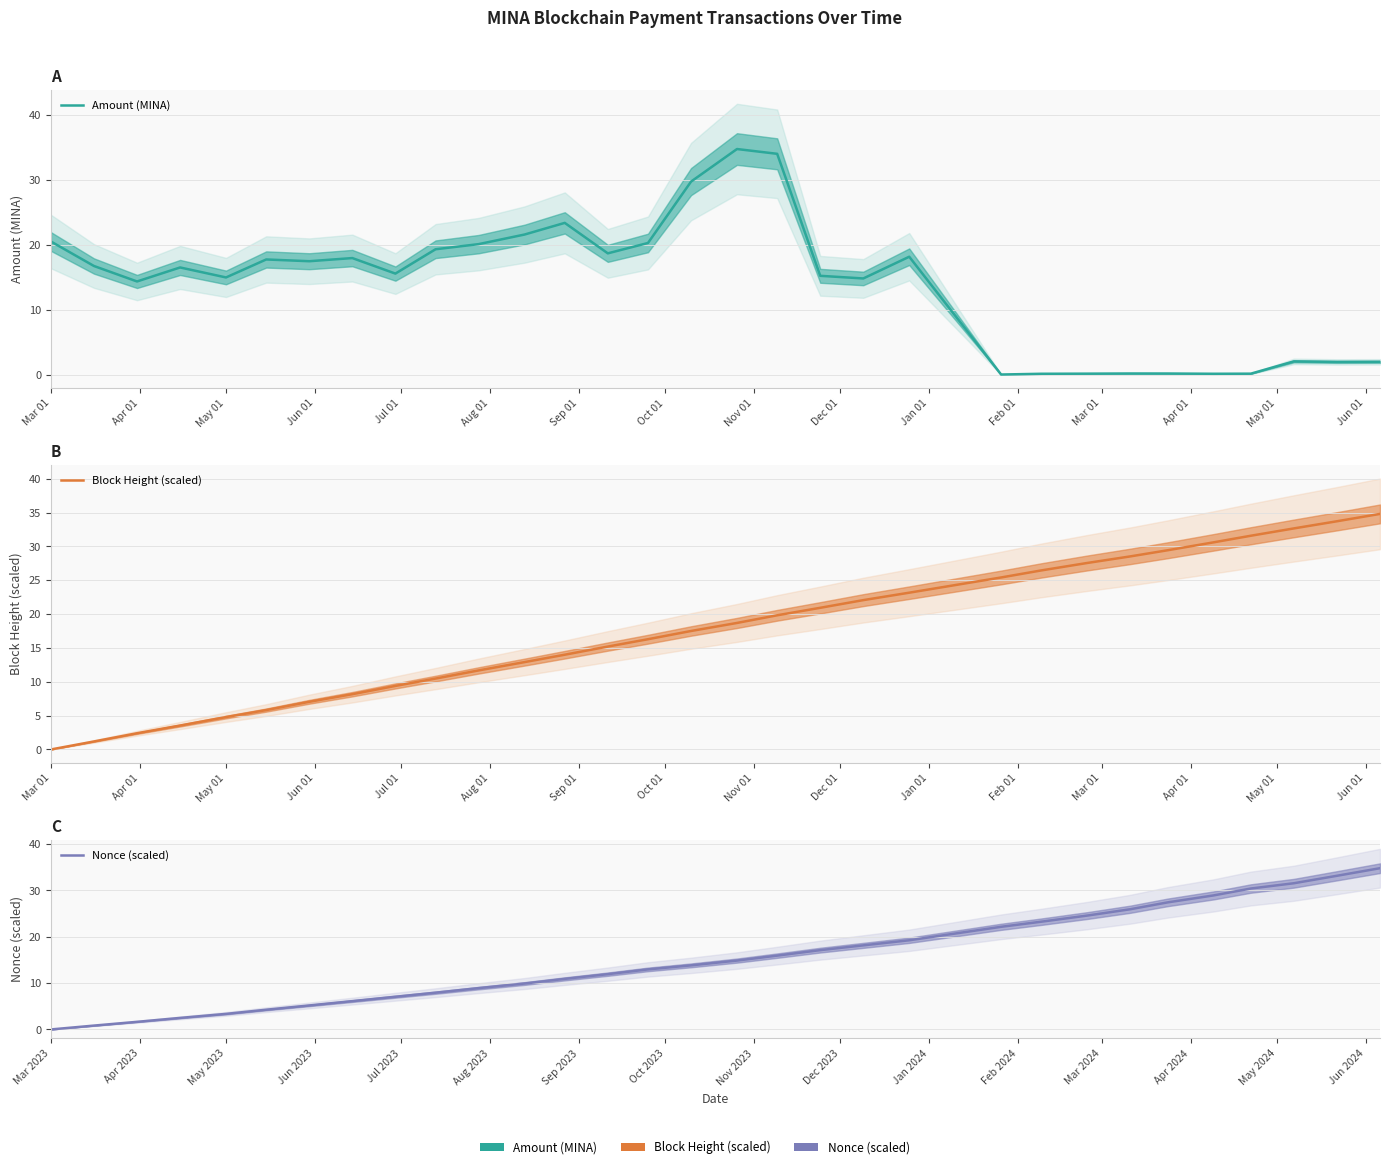

List the series in order of their peak value, lowest first.

Amount (MINA), Block Height (scaled), Nonce (scaled)